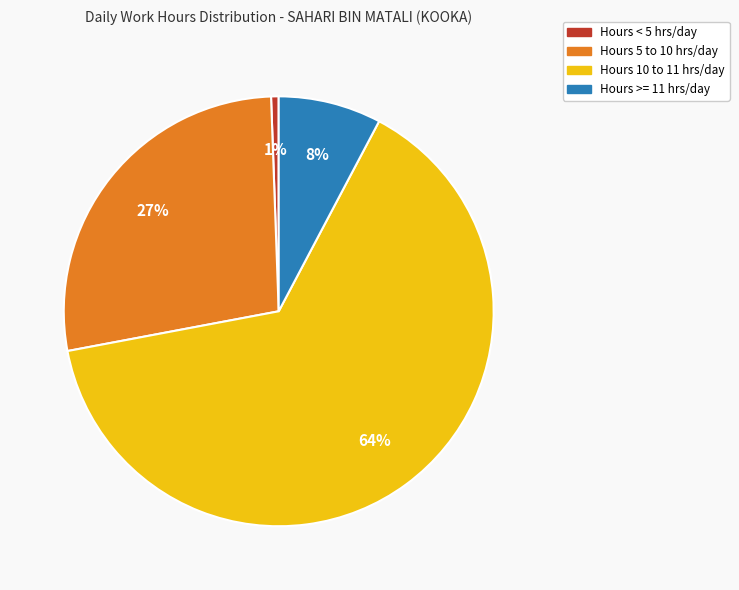

Does any single category account for the majority?

Yes